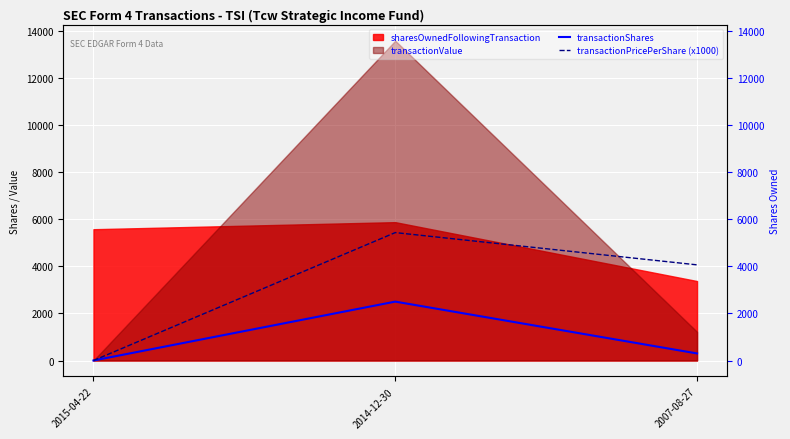

The value of transactionPricePerShare (x1000) at 2014-12-30 is 5429.9. True or false?

True